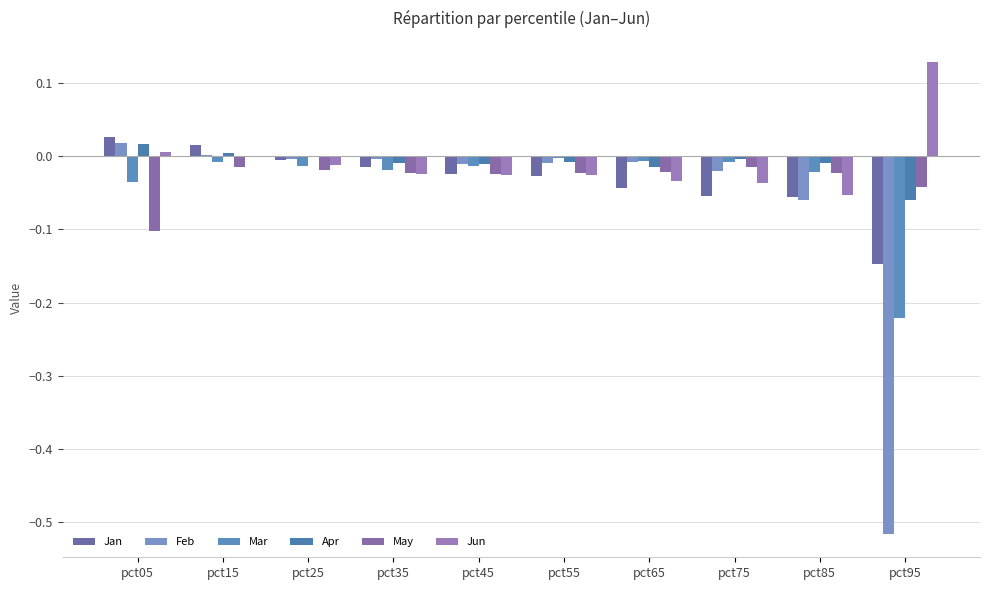

Are the bars horizontal?

No